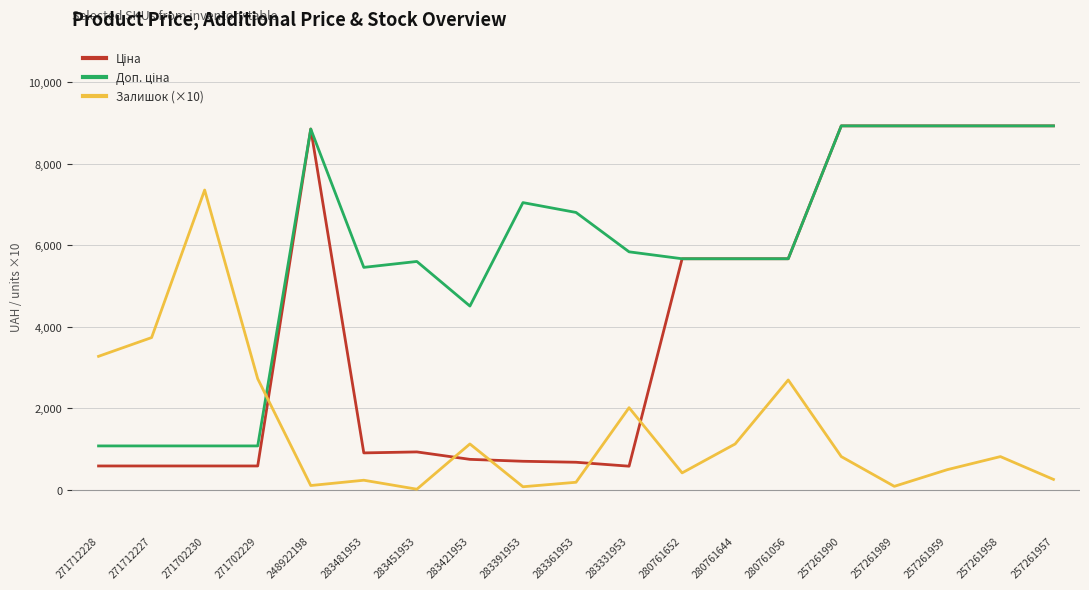

What is the total value across all series at 257261958?

18688.3